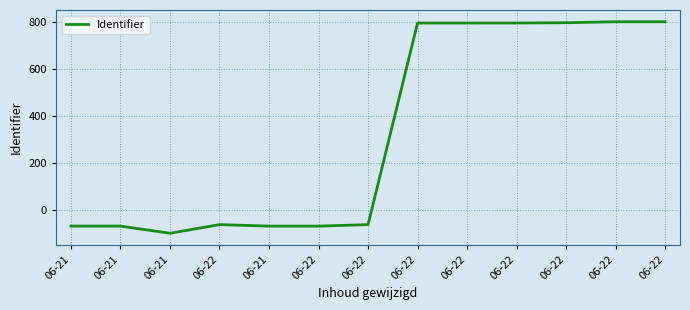

What is the label of the 12th point from the right?

06-21